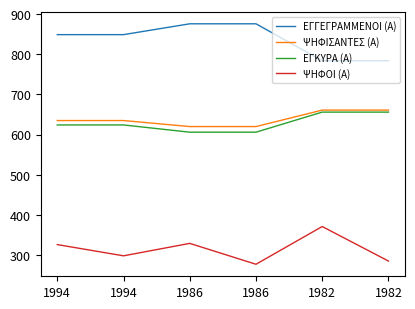

List the labels in order of ΨΗΦΙΣΑΝΤΕΣ (Α) value, largest first.

1982, 1982, 1994, 1994, 1986, 1986